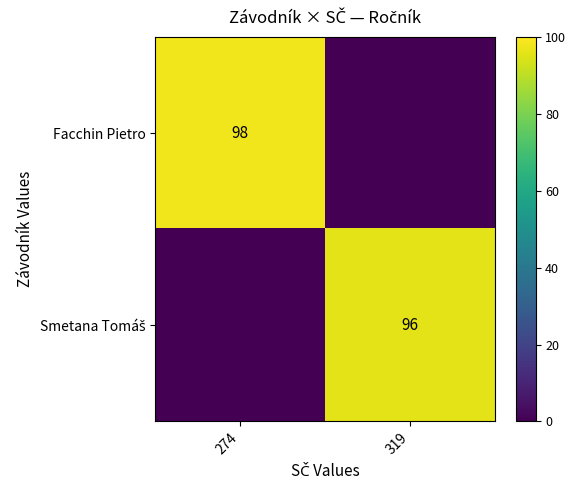

Is it true that Facchin Pietro equals 39 at 274?

False